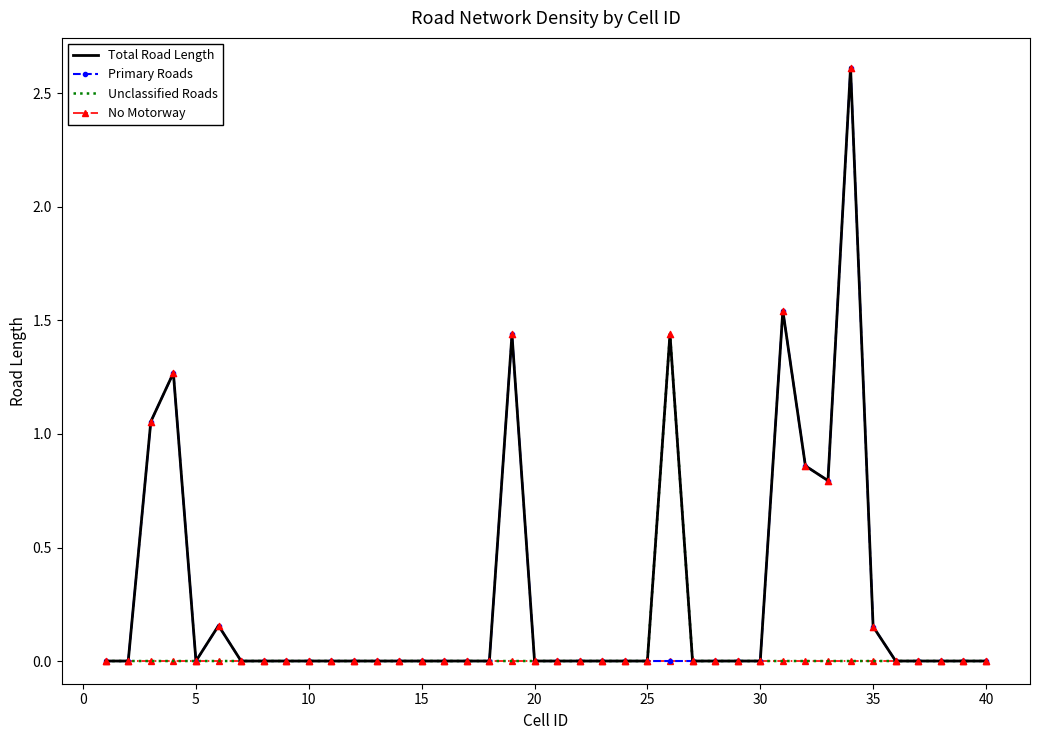

At how many categories does at least one series exceed 1?

6